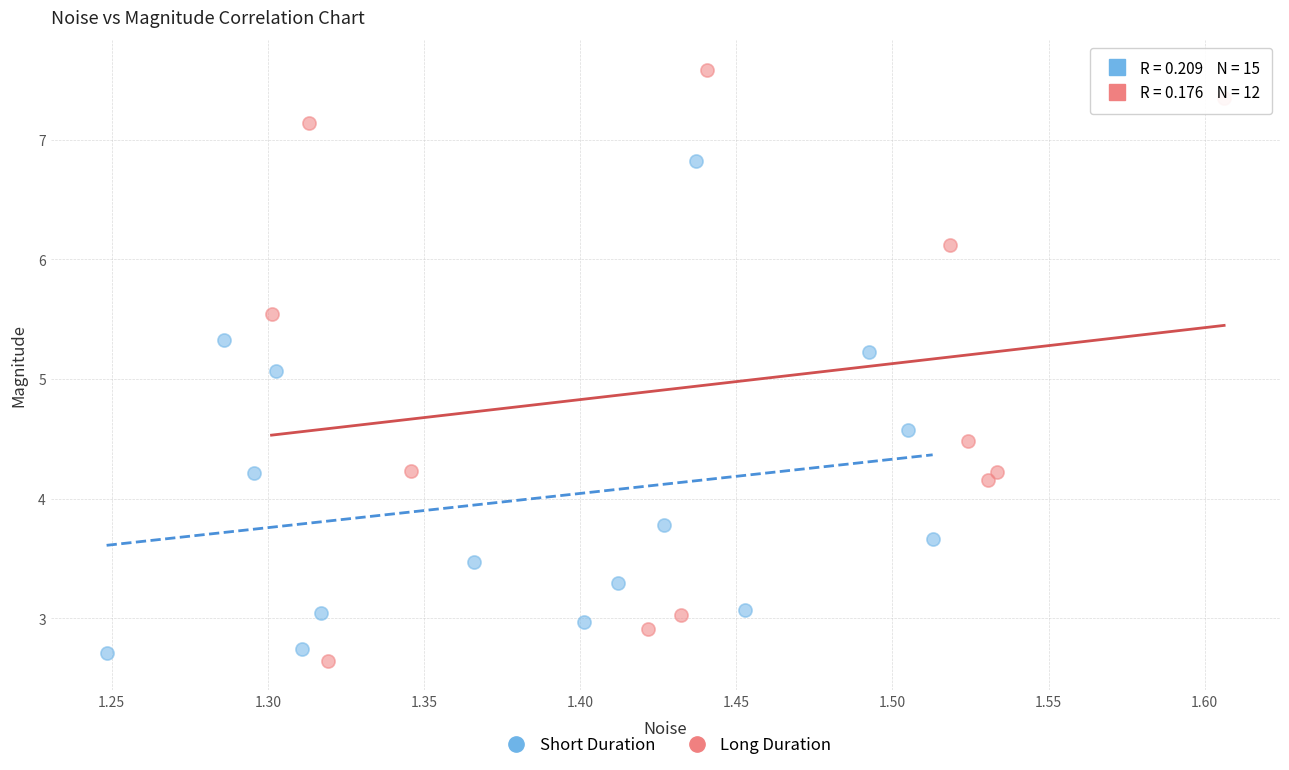

Which series contains the lowest Y value?

Long Duration